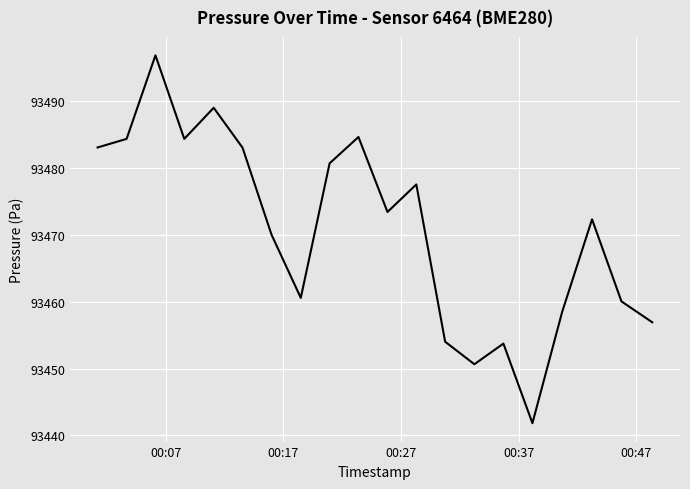

True or false: there are more than 0 points higher than both neighbors.

True